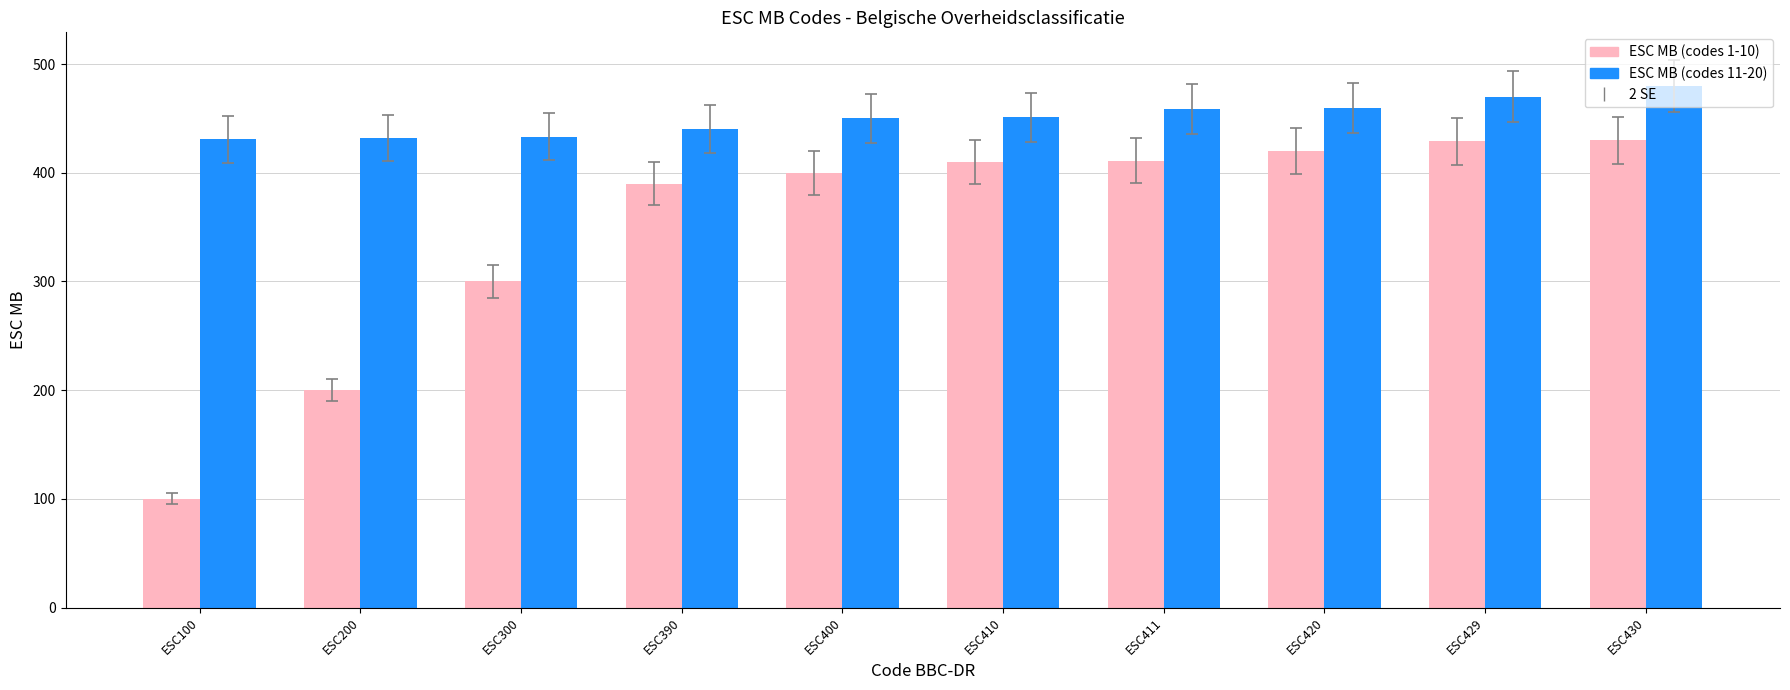

What is the maximum value shown in the chart?

480